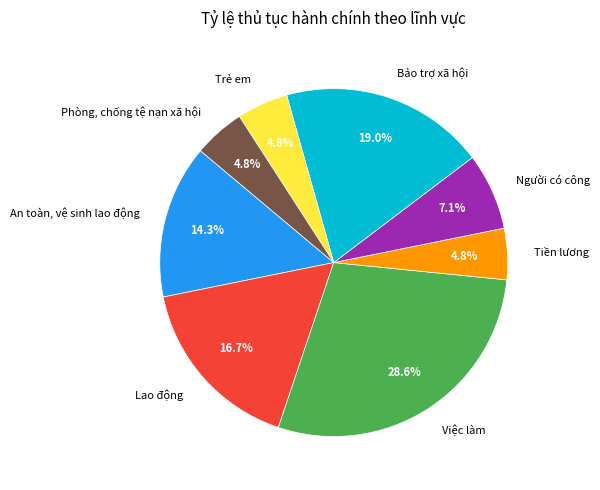

What percentage is the Người có công slice, to the nearest percent?

7%